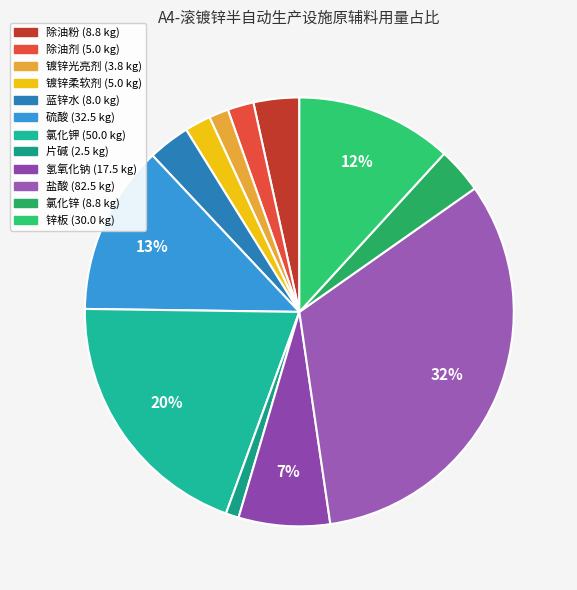

What is the largest slice in the pie chart?

盐酸